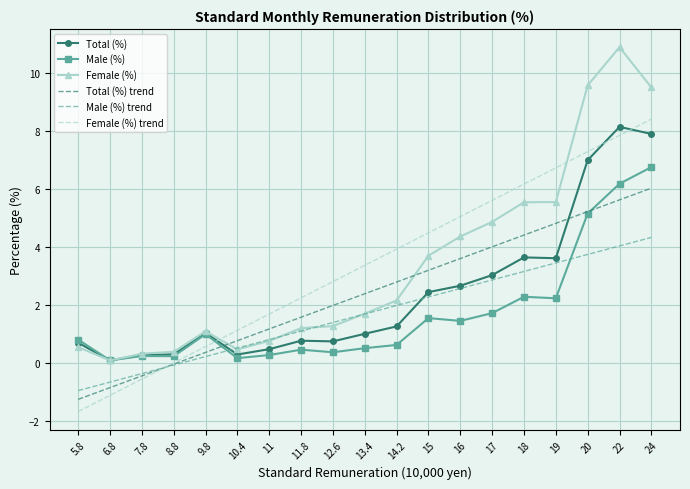

At which label does Female (%) trend first exceed 3?

13.4